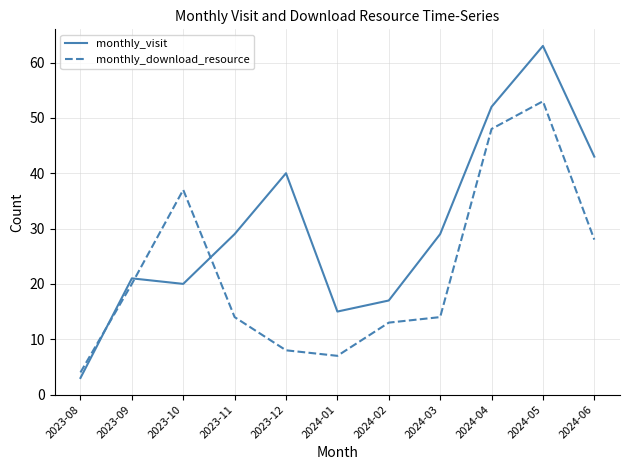

Reading left to right, transcribe all the data shown in this chart.

monthly_visit: 3	21	20	29	40	15	17	29	52	63	43
monthly_download_resource: 4	20	37	14	8	7	13	14	48	53	28